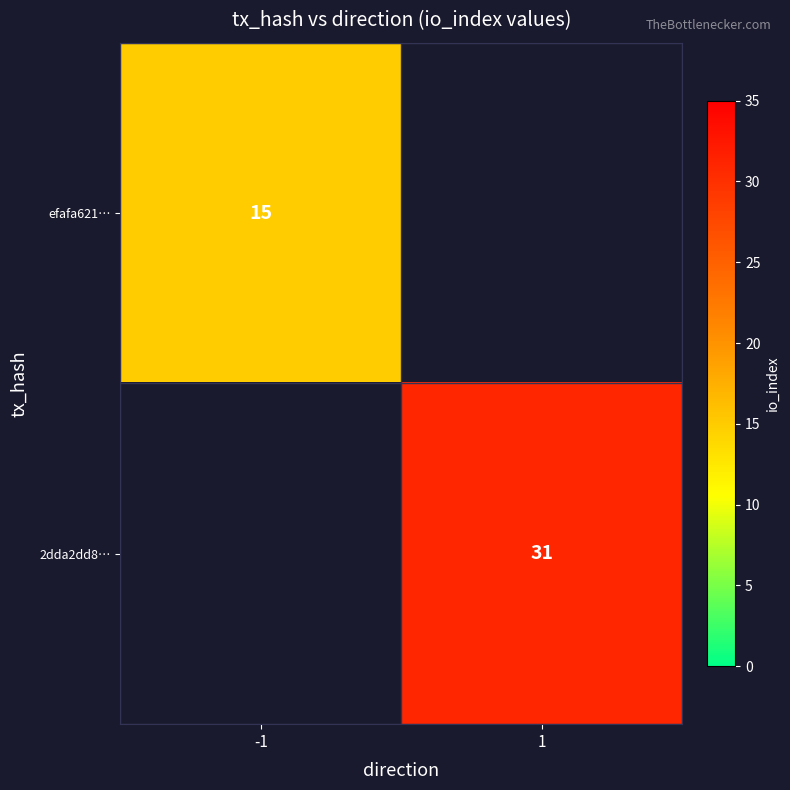

Is the value of 2dda2dd8… at 1 greater than the value of efafa621… at -1?

Yes